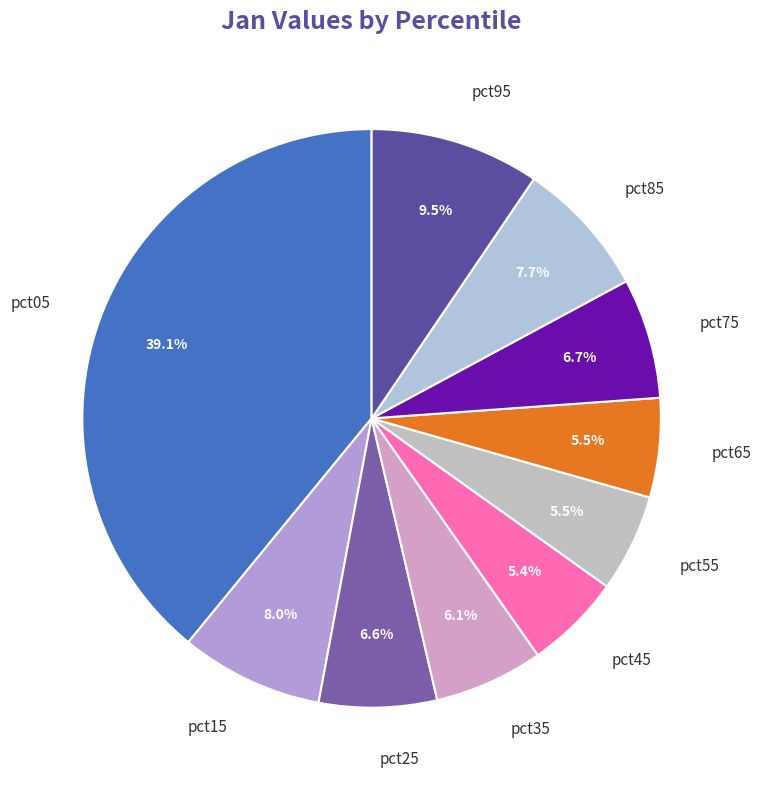

Is pct45 the majority of the pie?

No